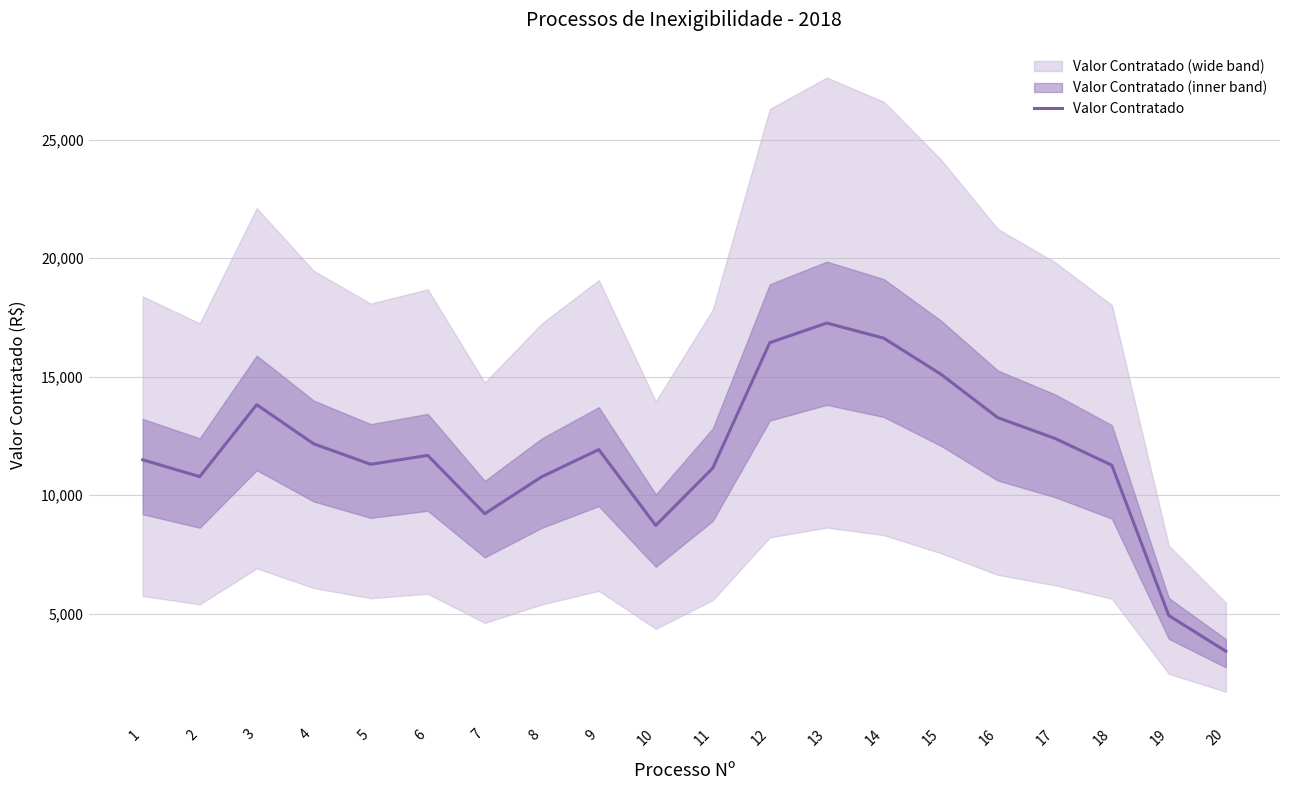

Reading left to right, transcribe all the data shown in this chart.

1=11494.0	2=10783.6	3=13819.7	4=12166.9	5=11304.0	6=11679.7	7=9220.1	8=10778.9	9=11924.3	10=8724.3	11=11145.7	12=16437.1	13=17266.7	14=16626.4	15=15108.0	16=13270.8	17=12399.4	18=11266.0	19=4919.2	20=3414.8